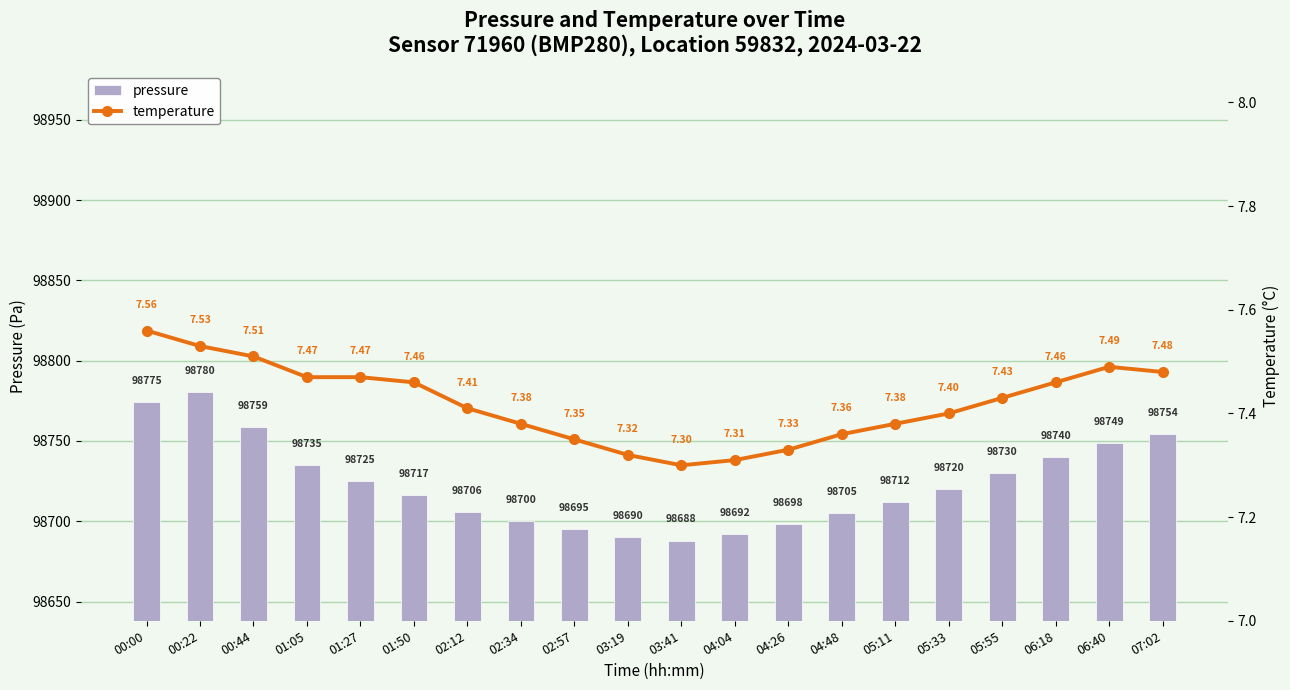

What is the label of the 8th bar from the right?

04:26